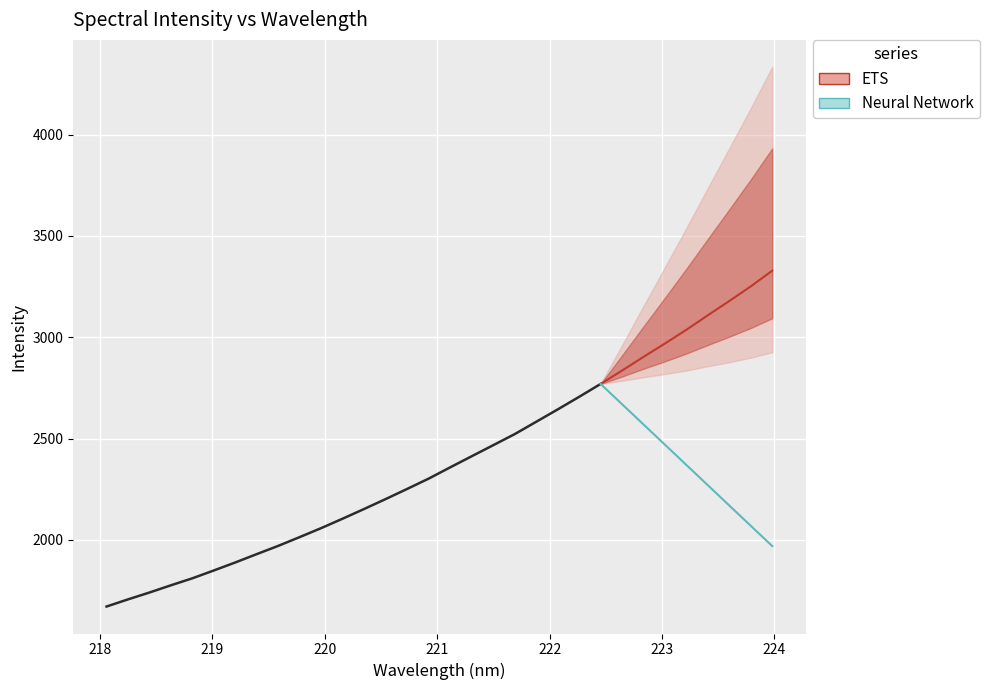

The value at 221.1174 is 3262.5. True or false?

False